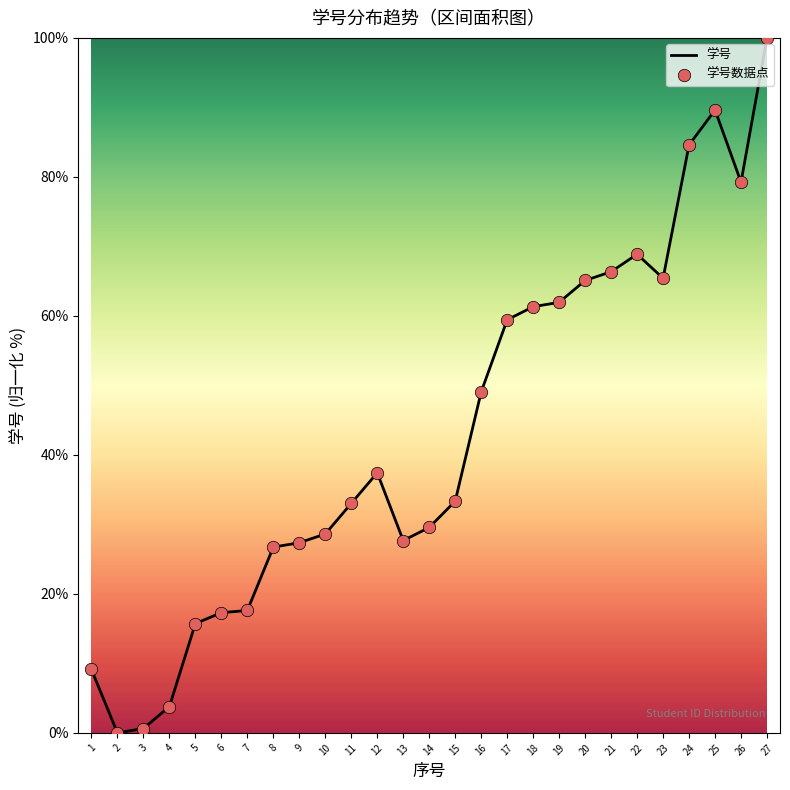

Is it true that the value at 2 is -61.0?

False